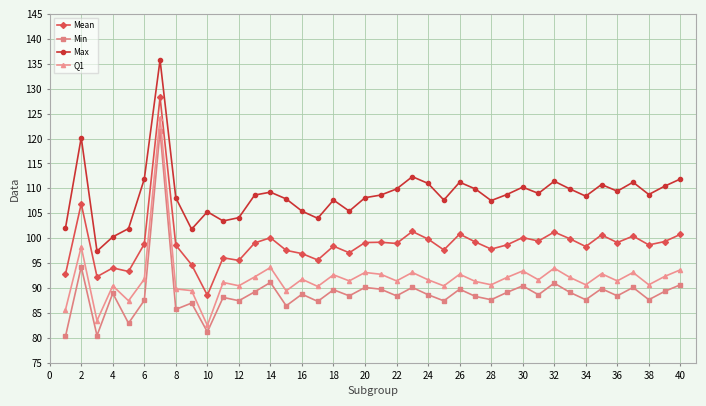

What is the maximum value shown in the chart?

135.7